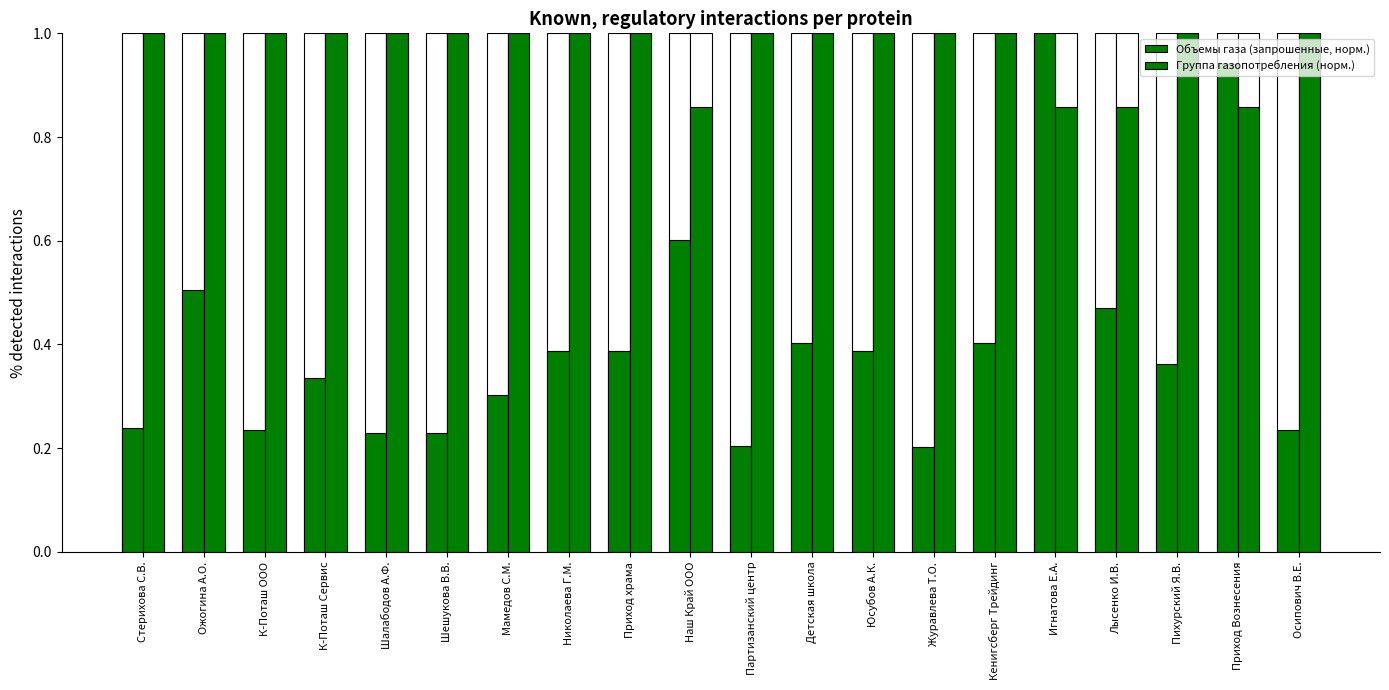

Which series has the largest total across all categories?

Группа газопотребления (норм.)